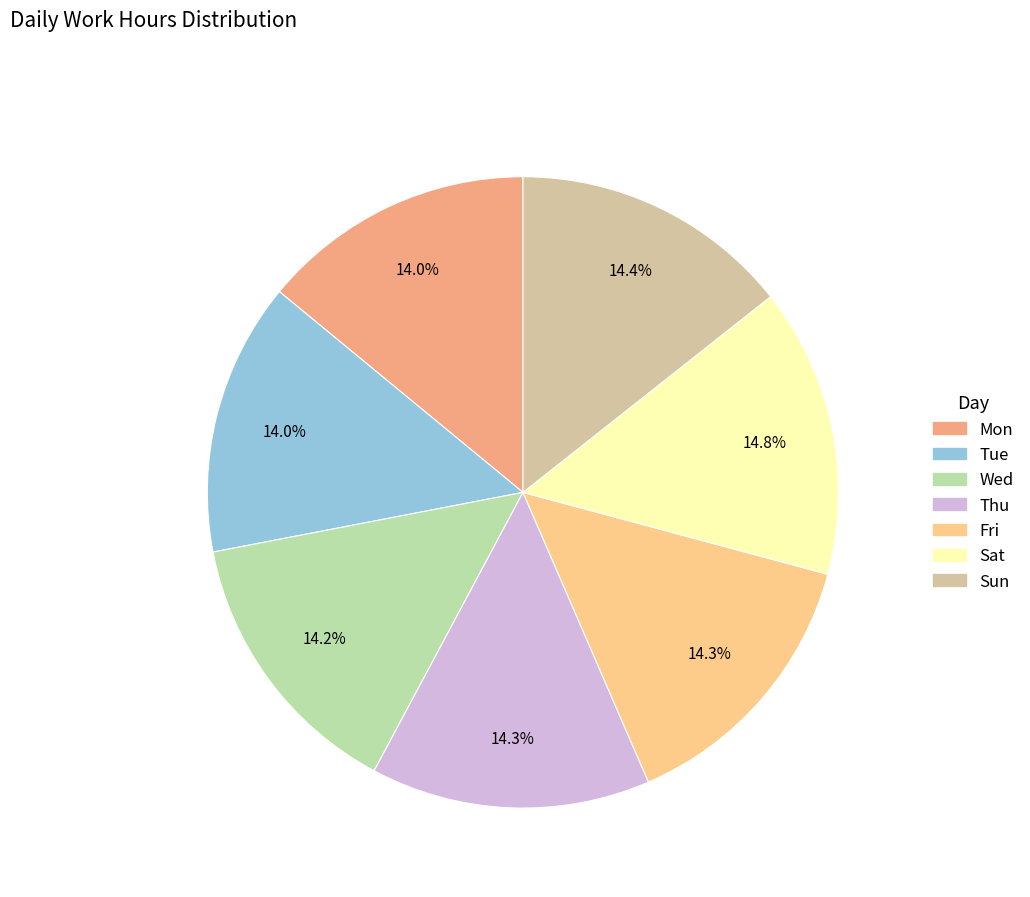

The Mon slice represents 14% of the pie. True or false?

True